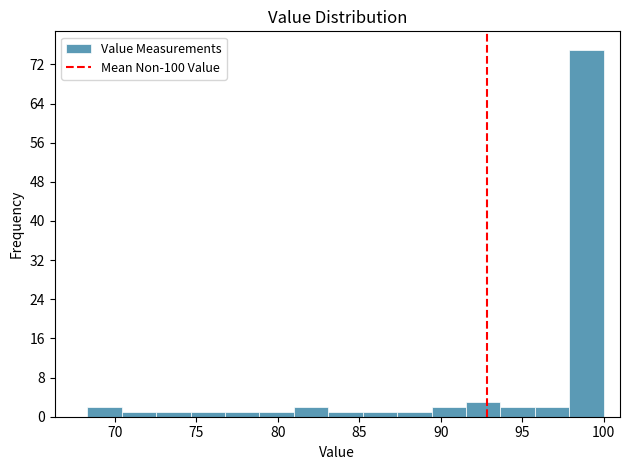

Which range on the x-axis has the tallest bar?

98.0 to 100.0